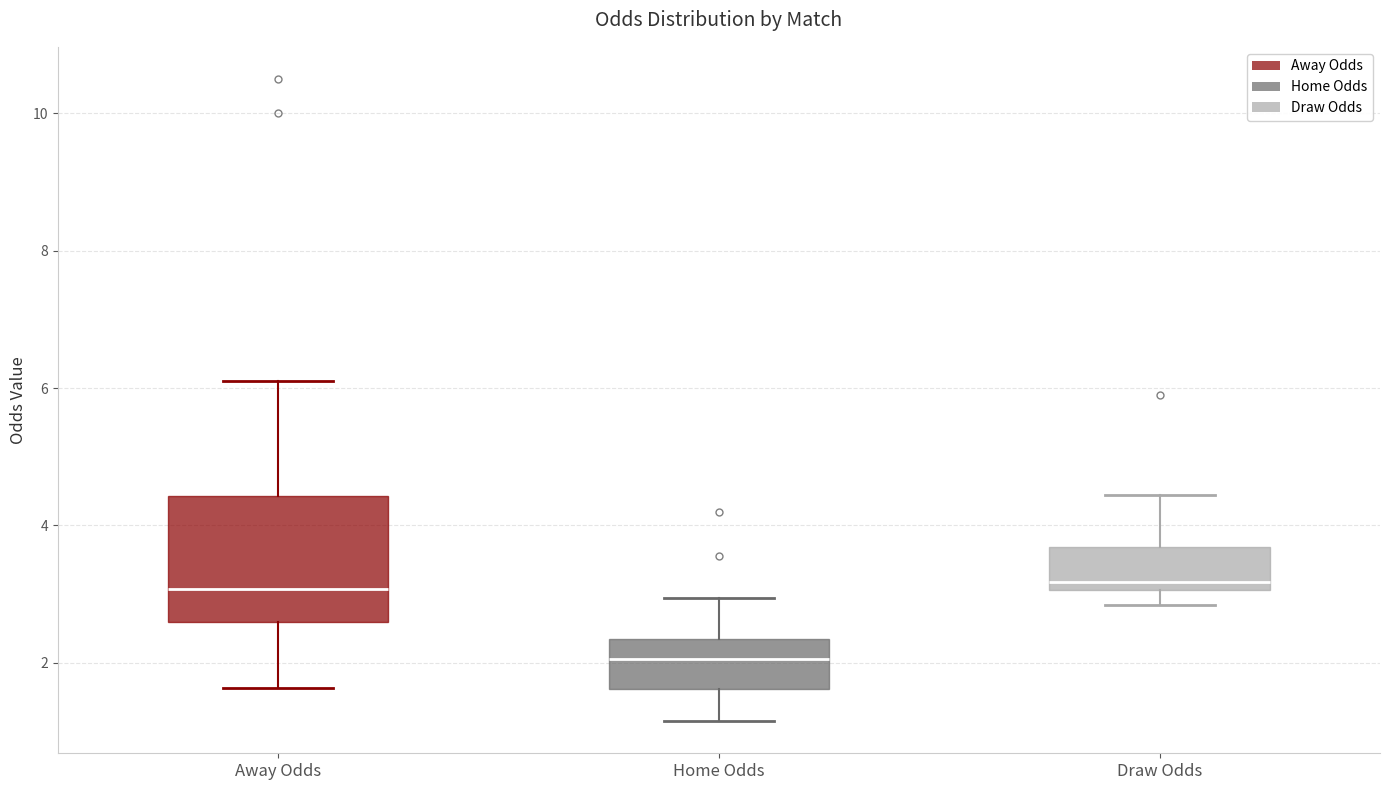

Which box is the tallest, from its lower edge to its upper edge?

Away Odds